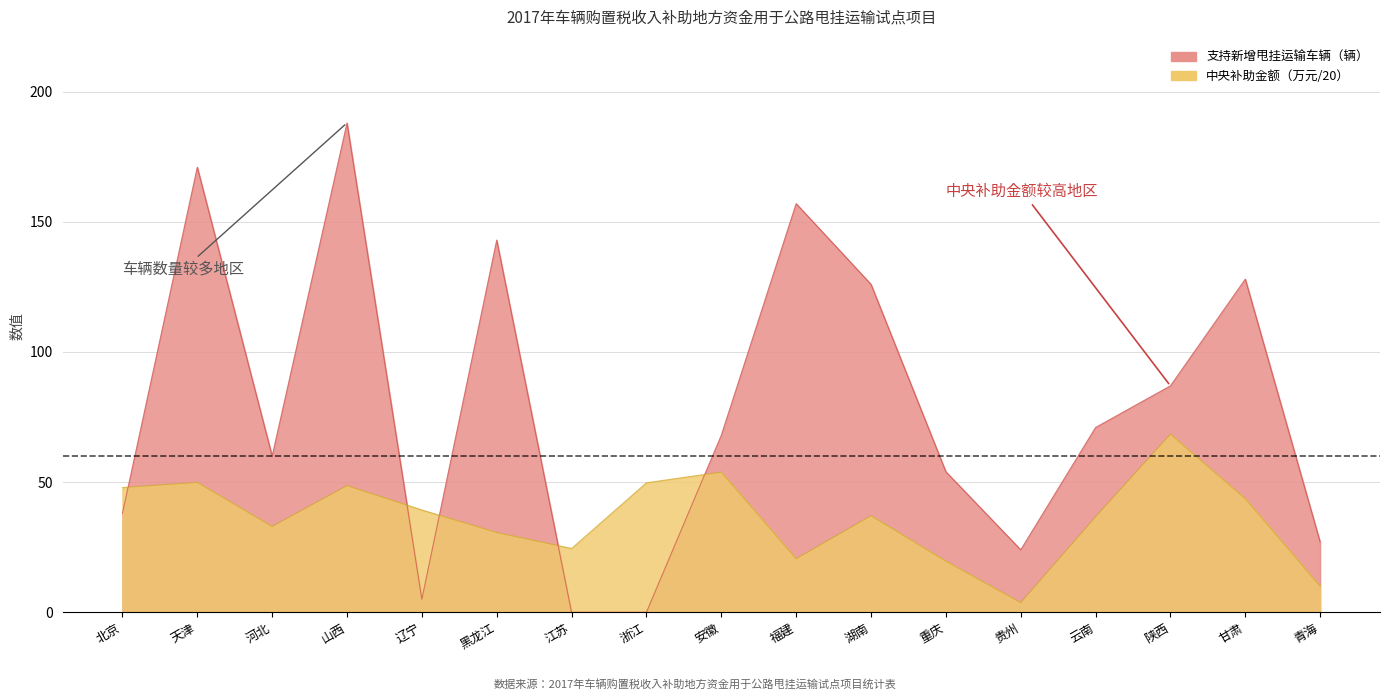

Count the number of categories in the chart.

17